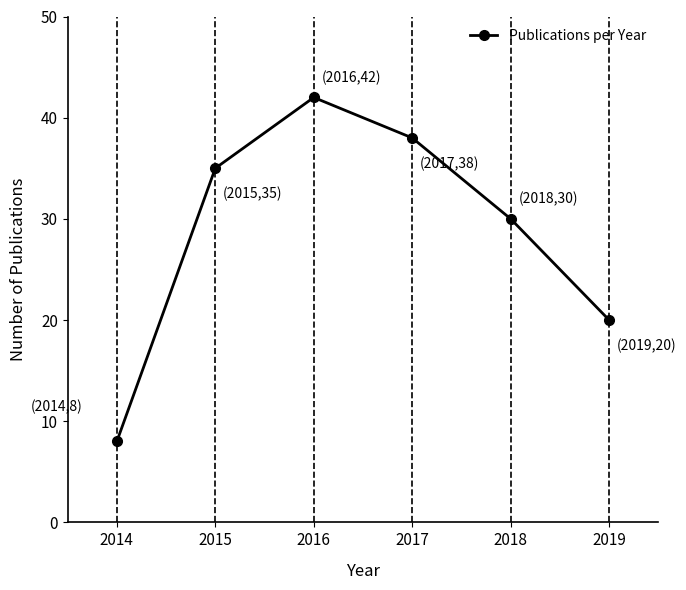

Between 2016 and 2019, which is larger?

2016